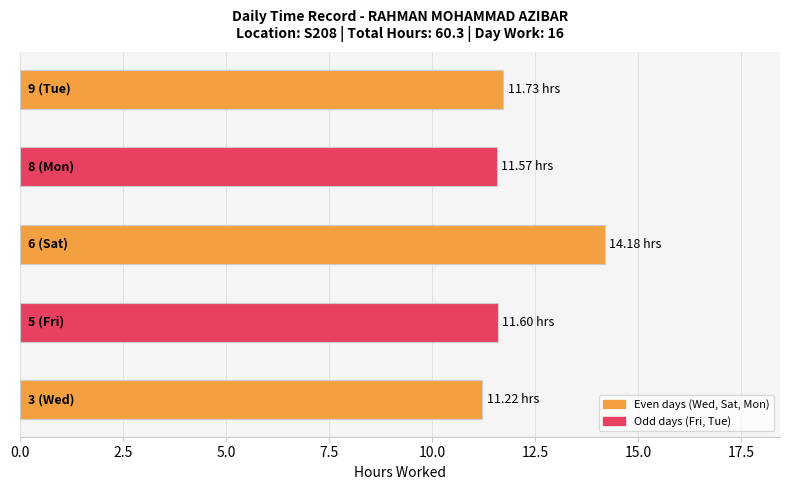

What is the difference between the second highest and minimum values?

0.5